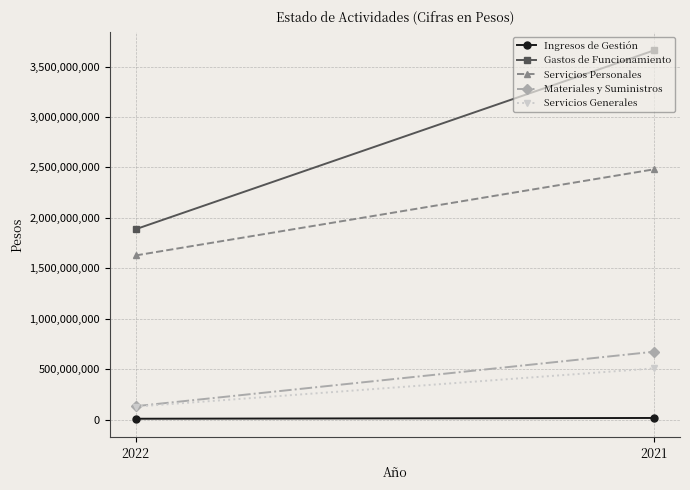

What is the total value across all series at 2021?

7336223541